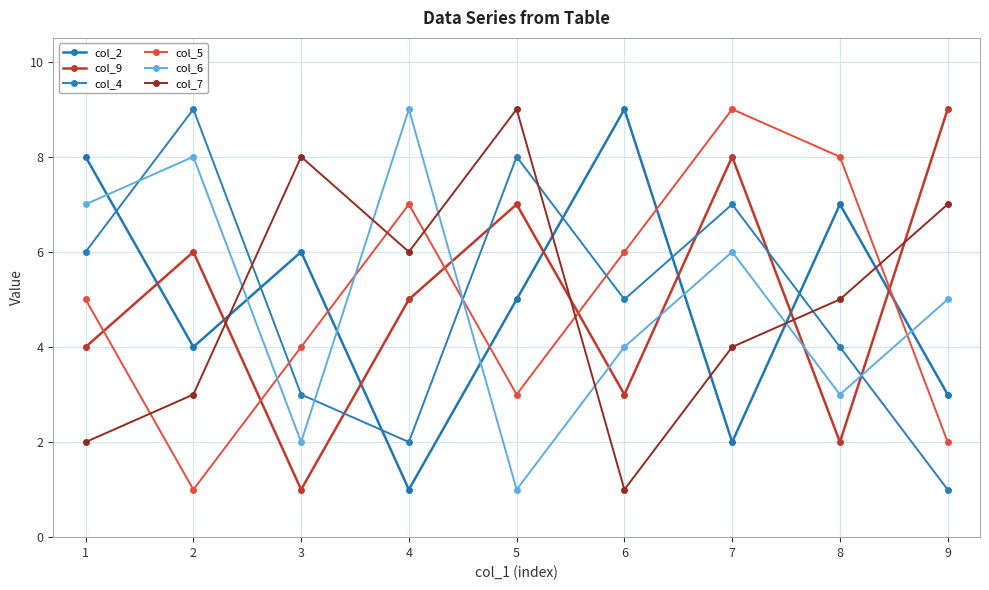

How many lines are shown in the chart?

6